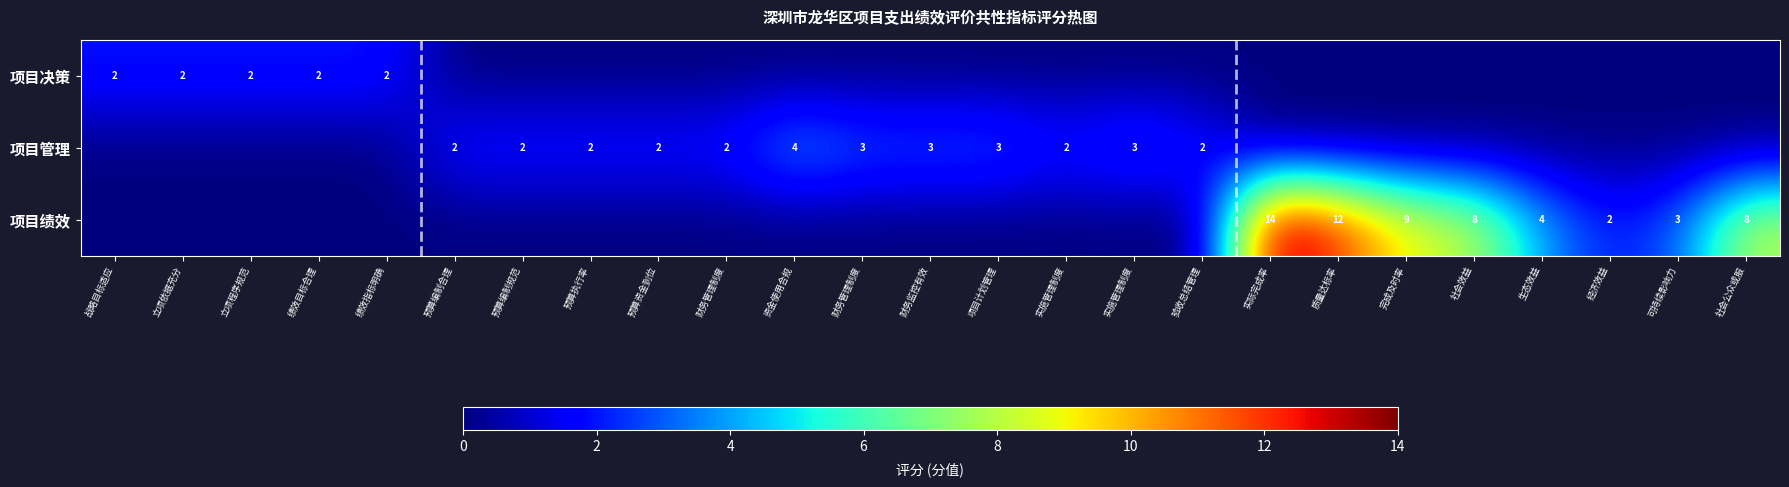

Rank the series at 战略目标适应 from lowest to highest value.

项目管理, 项目绩效, 项目决策